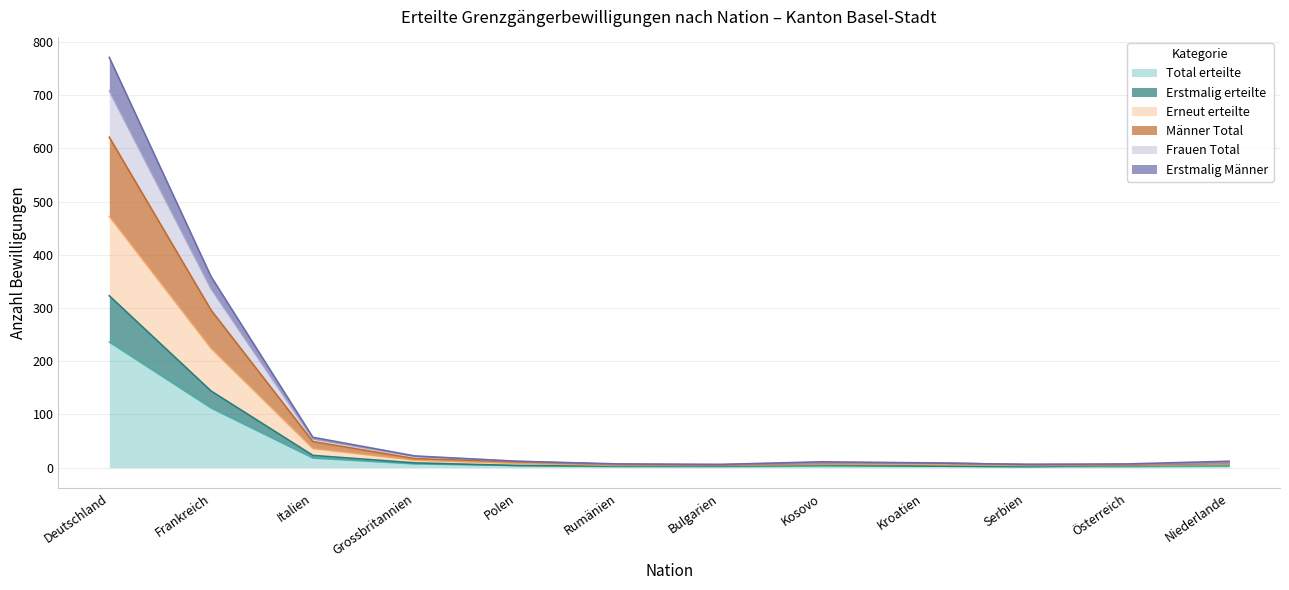

True or false: Erneut erteilte has a value of 9 at Bulgarien.

False